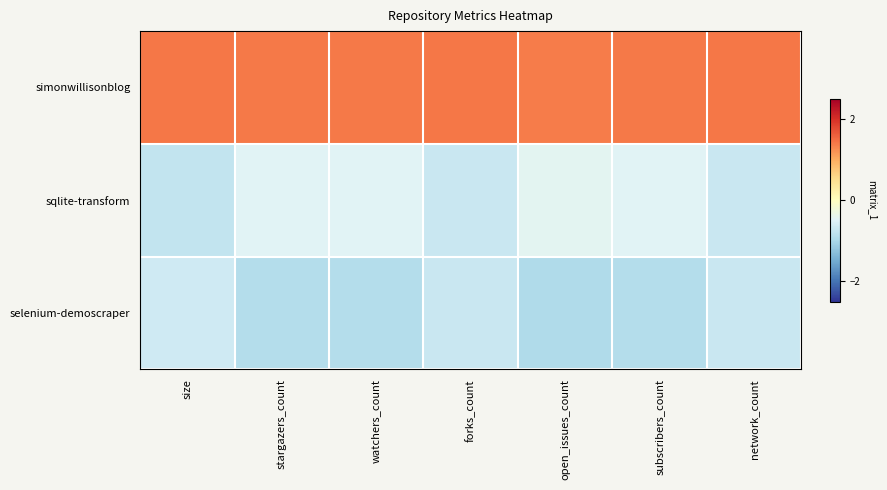

Reading right to left, transcribe all the data shown in this chart.

simonwillisonblog: network_count=1.4	subscribers_count=1.4	open_issues_count=1.4	forks_count=1.4	watchers_count=1.4	stargazers_count=1.4	size=1.4
sqlite-transform: network_count=-0.7	subscribers_count=-0.5	open_issues_count=-0.4	forks_count=-0.7	watchers_count=-0.5	stargazers_count=-0.5	size=-0.8
selenium-demoscraper: network_count=-0.7	subscribers_count=-0.9	open_issues_count=-1.0	forks_count=-0.7	watchers_count=-0.9	stargazers_count=-0.9	size=-0.7